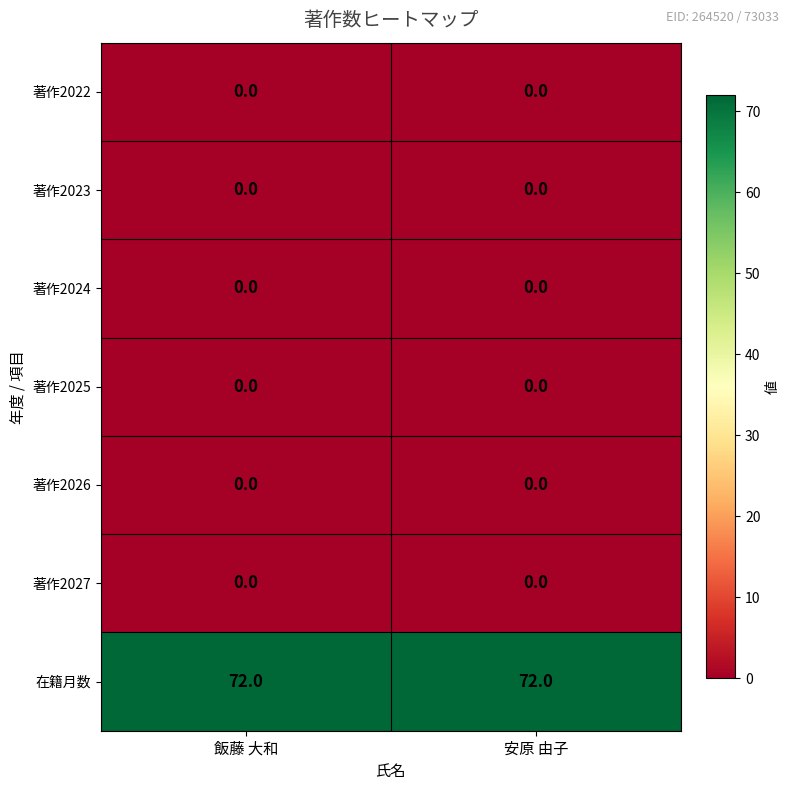

Reading right to left, what are all the values shown in this chart?

著作2022: 安原 由子=0	飯藤 大和=0
著作2023: 安原 由子=0	飯藤 大和=0
著作2024: 安原 由子=0	飯藤 大和=0
著作2025: 安原 由子=0	飯藤 大和=0
著作2026: 安原 由子=0	飯藤 大和=0
著作2027: 安原 由子=0	飯藤 大和=0
在籍月数: 安原 由子=72	飯藤 大和=72